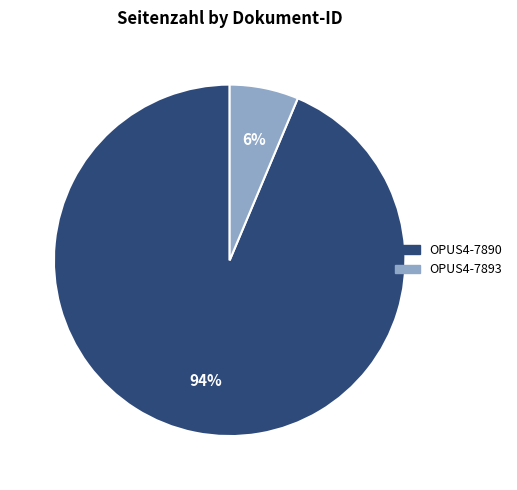

Which category has the smallest portion of the pie?

OPUS4-7893